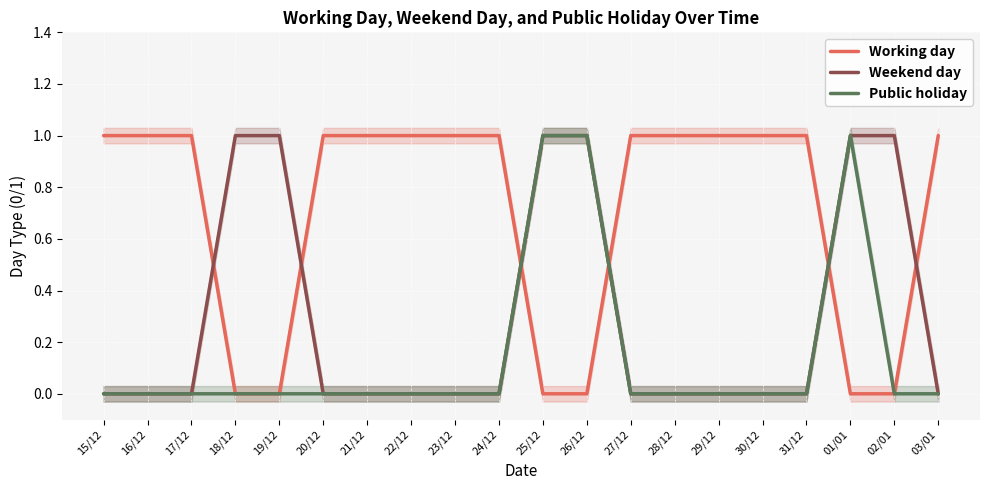

How many interior local peaks does the Public holiday series have?

1